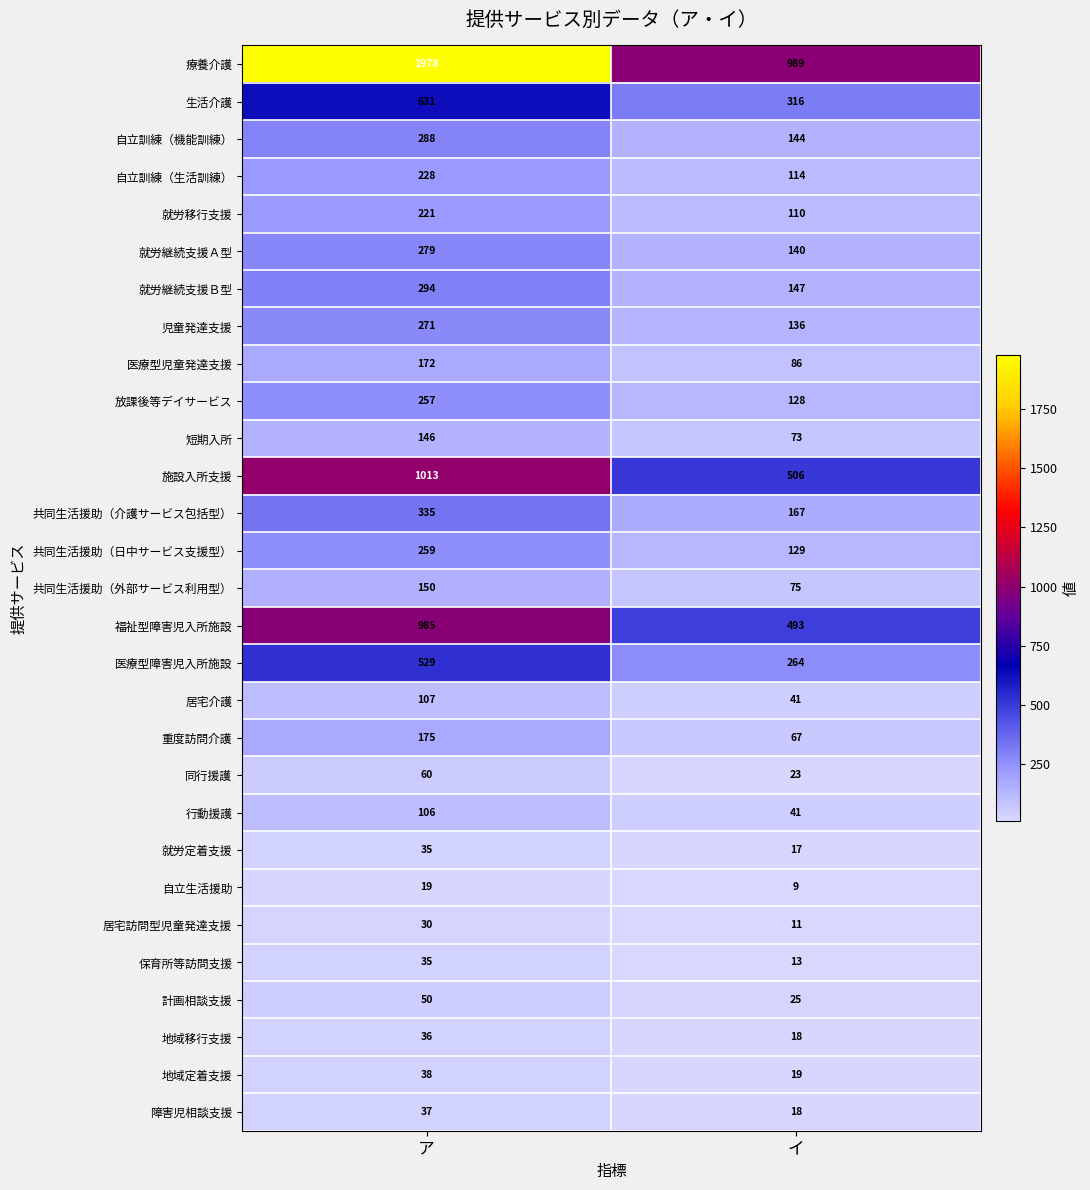

Which series has the widest spread of values?

療養介護